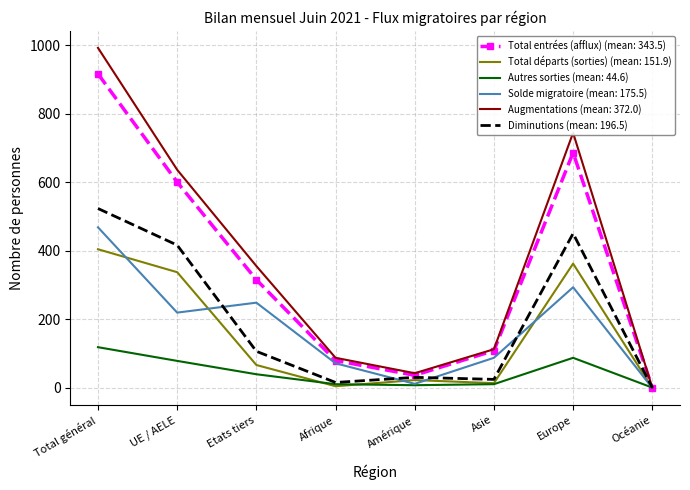

Which series has the largest total across all categories?

Augmentations (mean: 372.0)